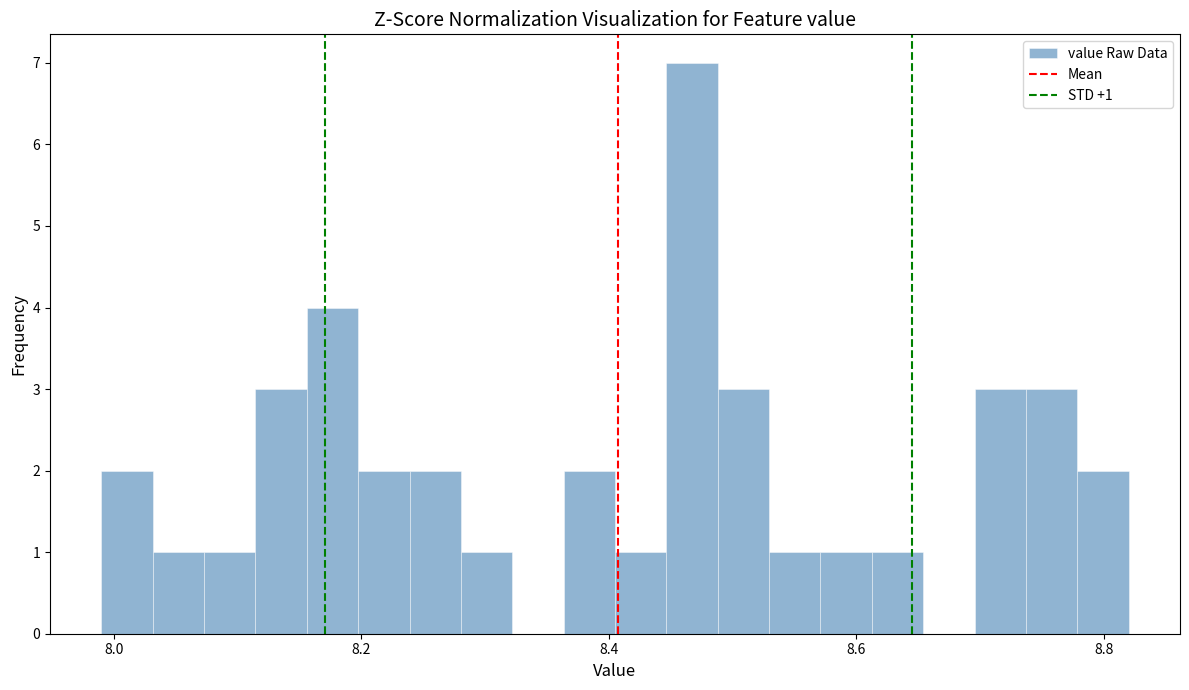

Around what value on the x-axis is the tallest bar? Give the approximate position of its centre, as read against the axis.

8.46